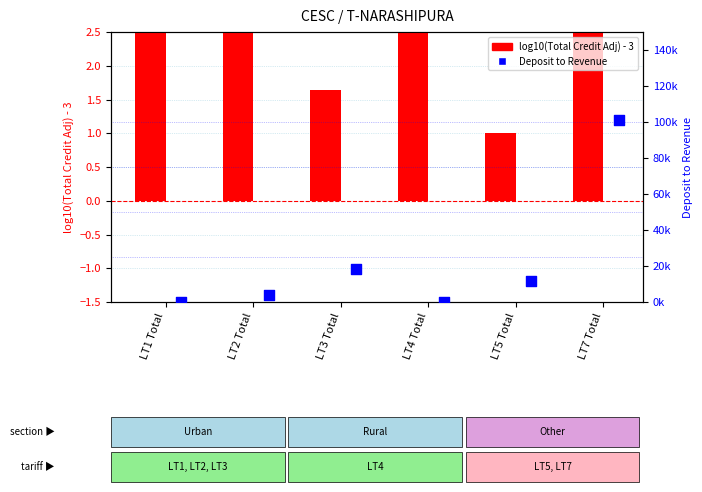

At how many categories does at least one series exceed 33826?

1